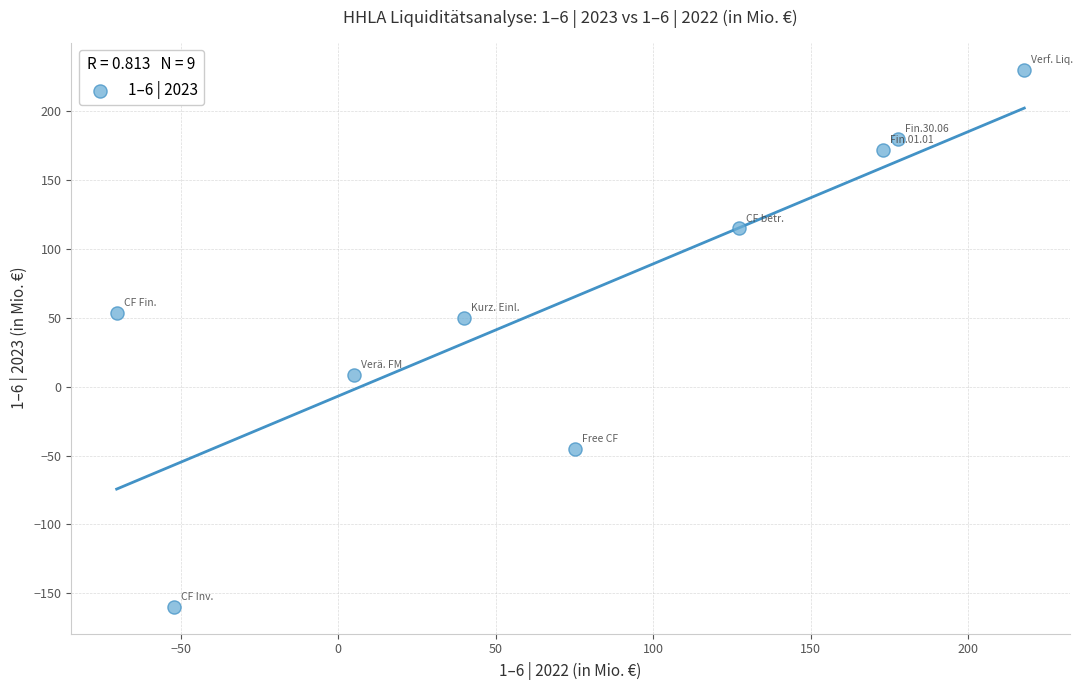

What is the range of X values (max minus min)?

288.3